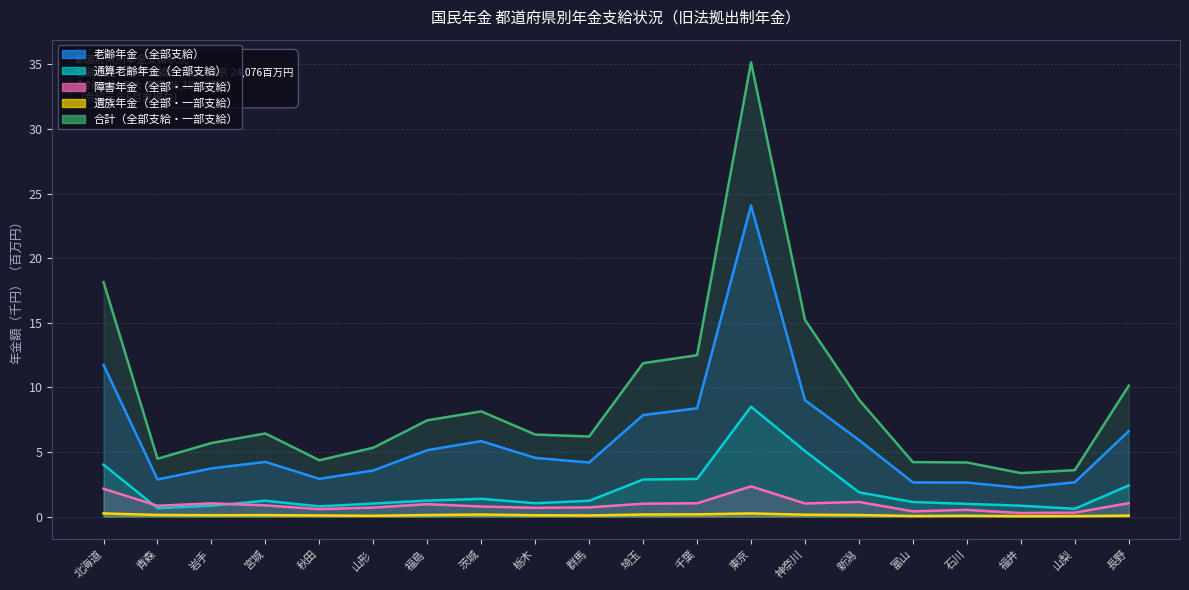

What value does the 通算老齢年金（全部支給） series have at 千葉?

2.9